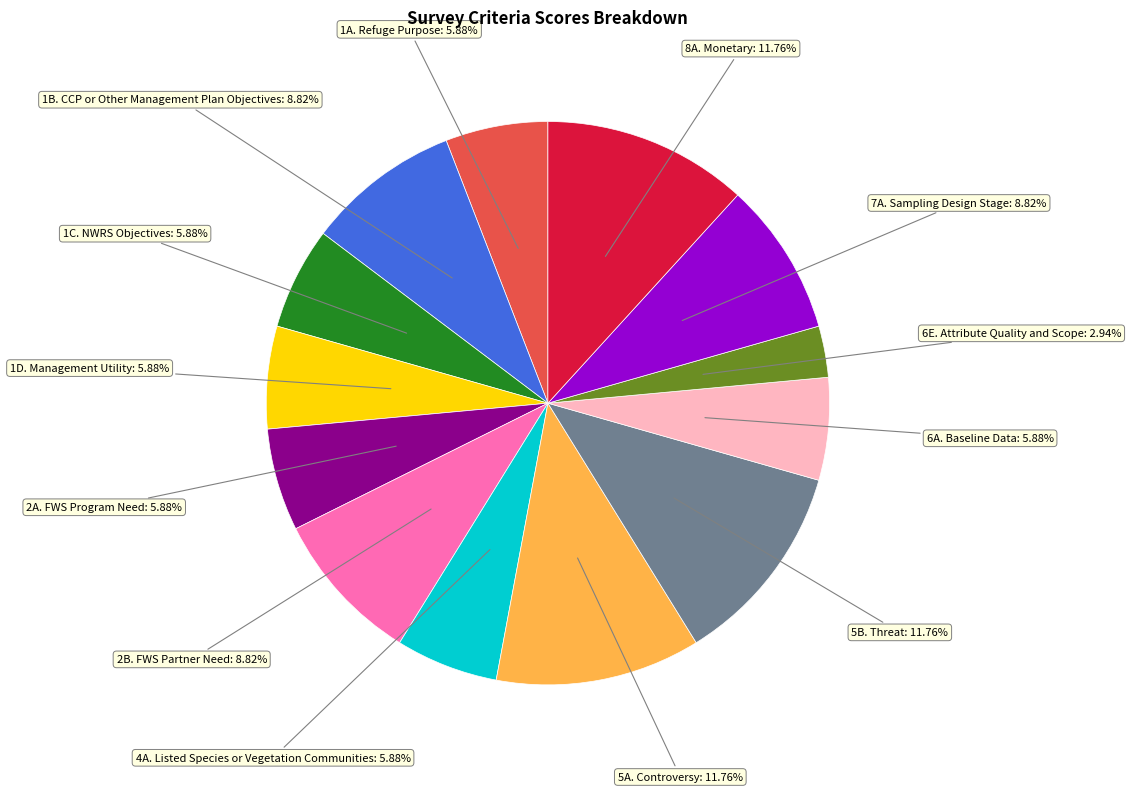

Does any single category account for the majority?

No